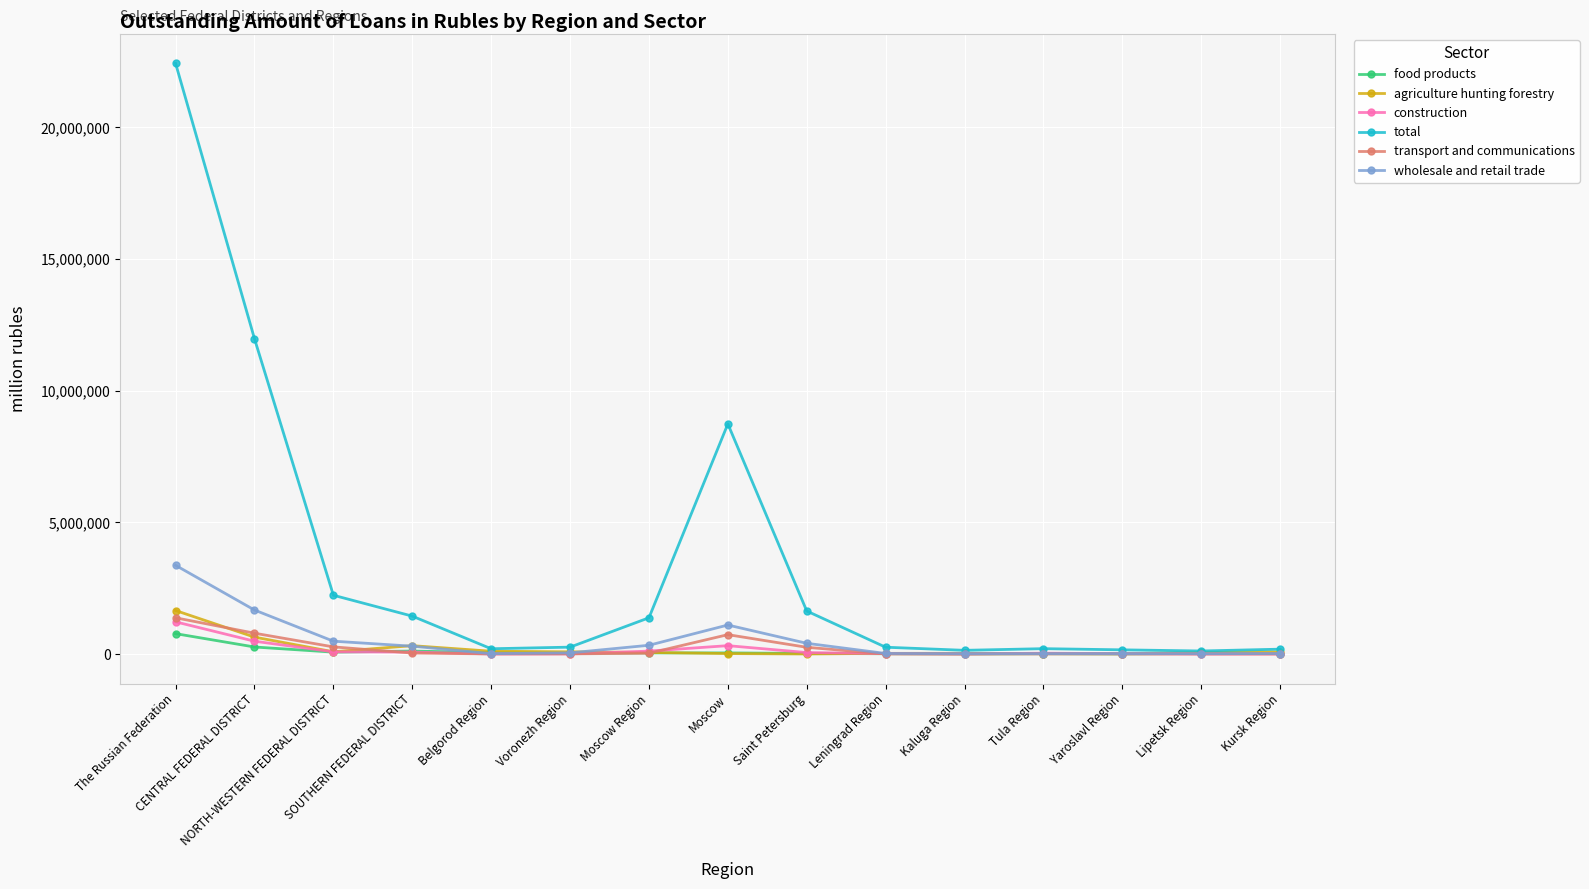

Where does the food products series first go above 29675?

The Russian Federation